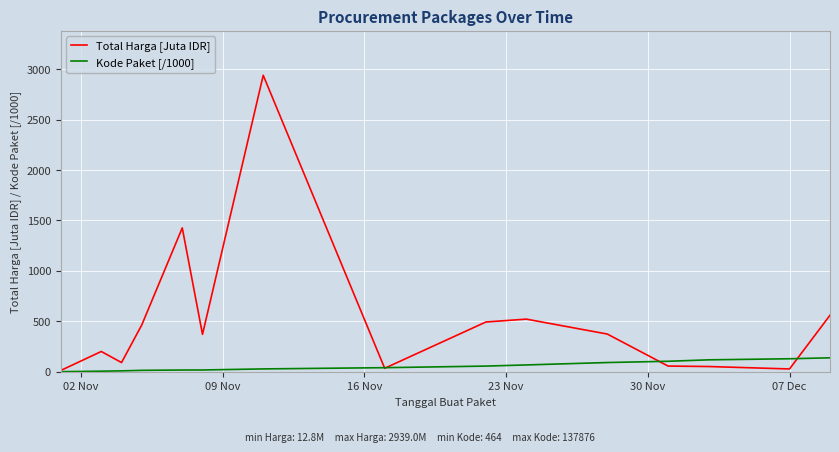

List the series in order of their peak value, lowest first.

Kode Paket [/1000], Total Harga [Juta IDR]